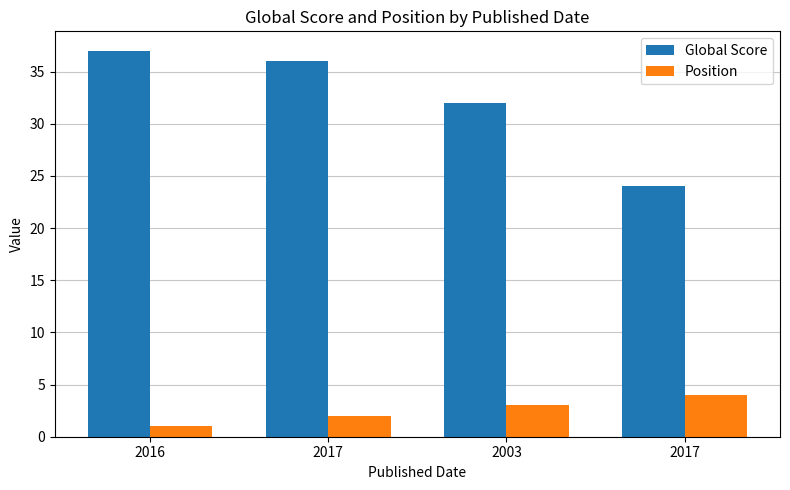

What are all the series names shown in the legend?

Global Score, Position